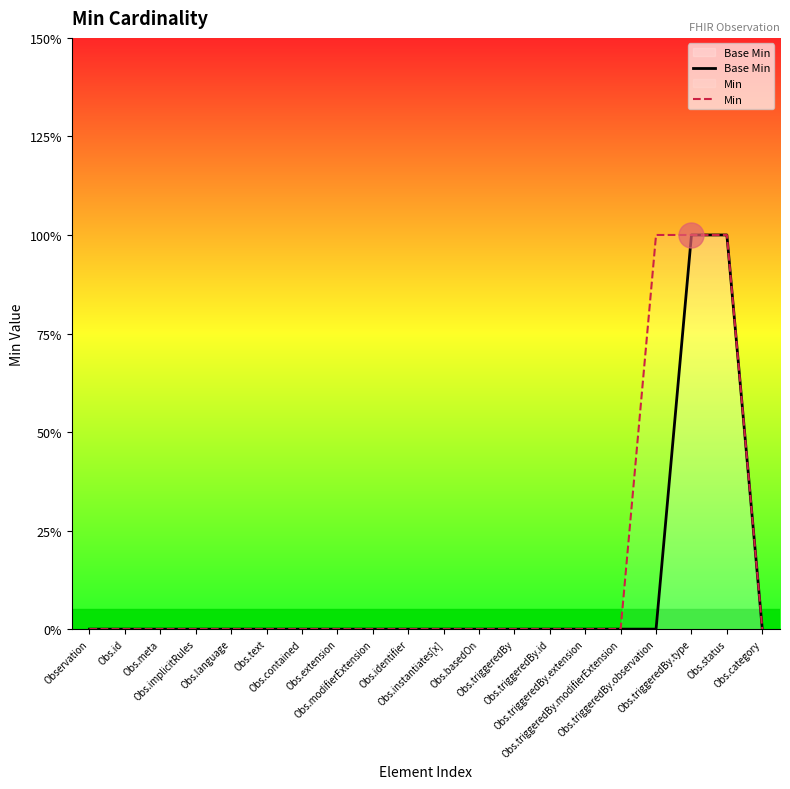

What is the label of the 17th point from the right?

Obs.implicitRules